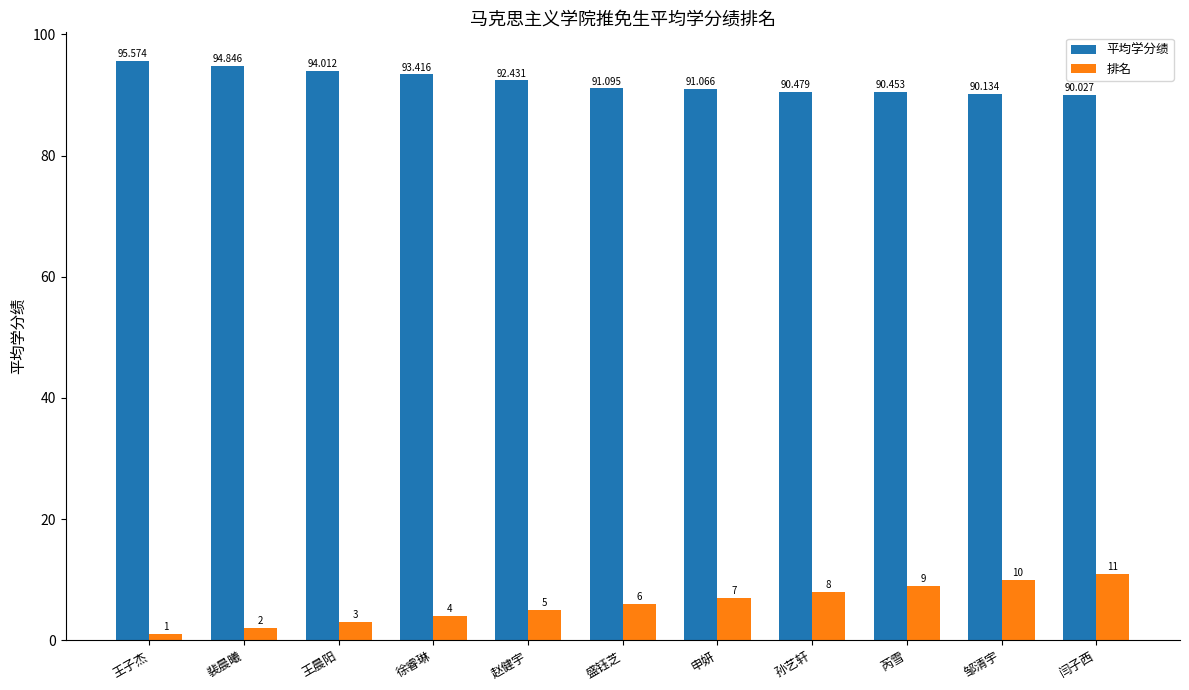

At which category is the sum across all series the highest?

闫子西